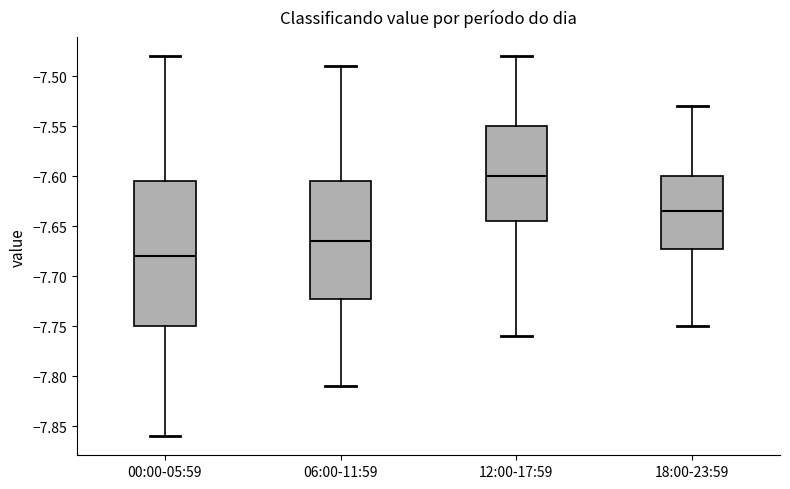

Which box has the highest median line?

12:00-17:59